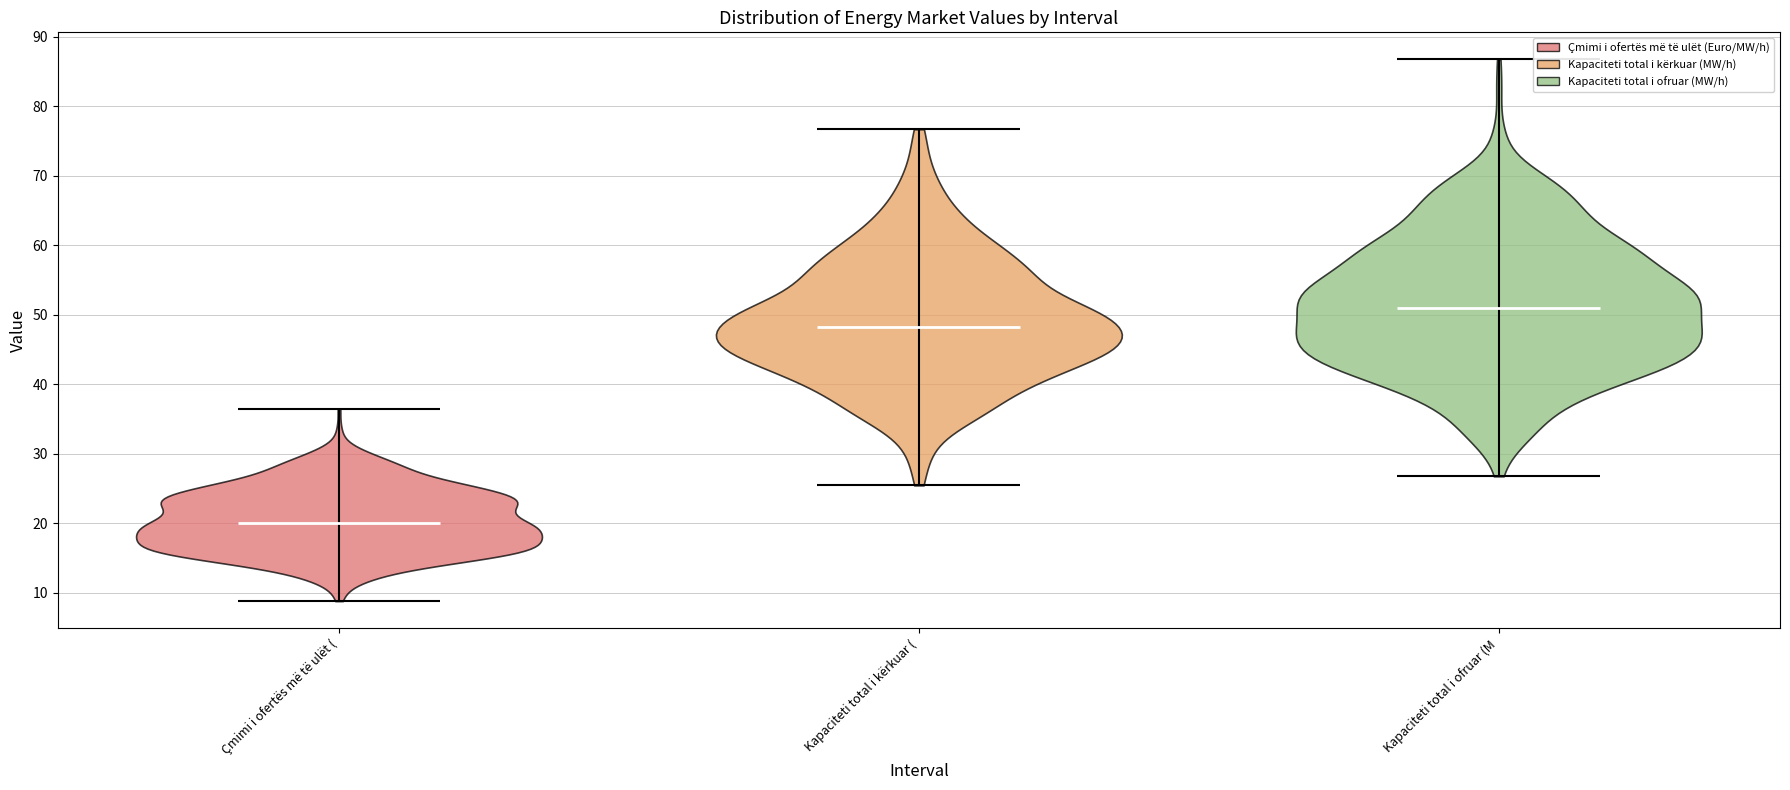

Which violin has the highest median line?

Kapaciteti total i ofruar (M